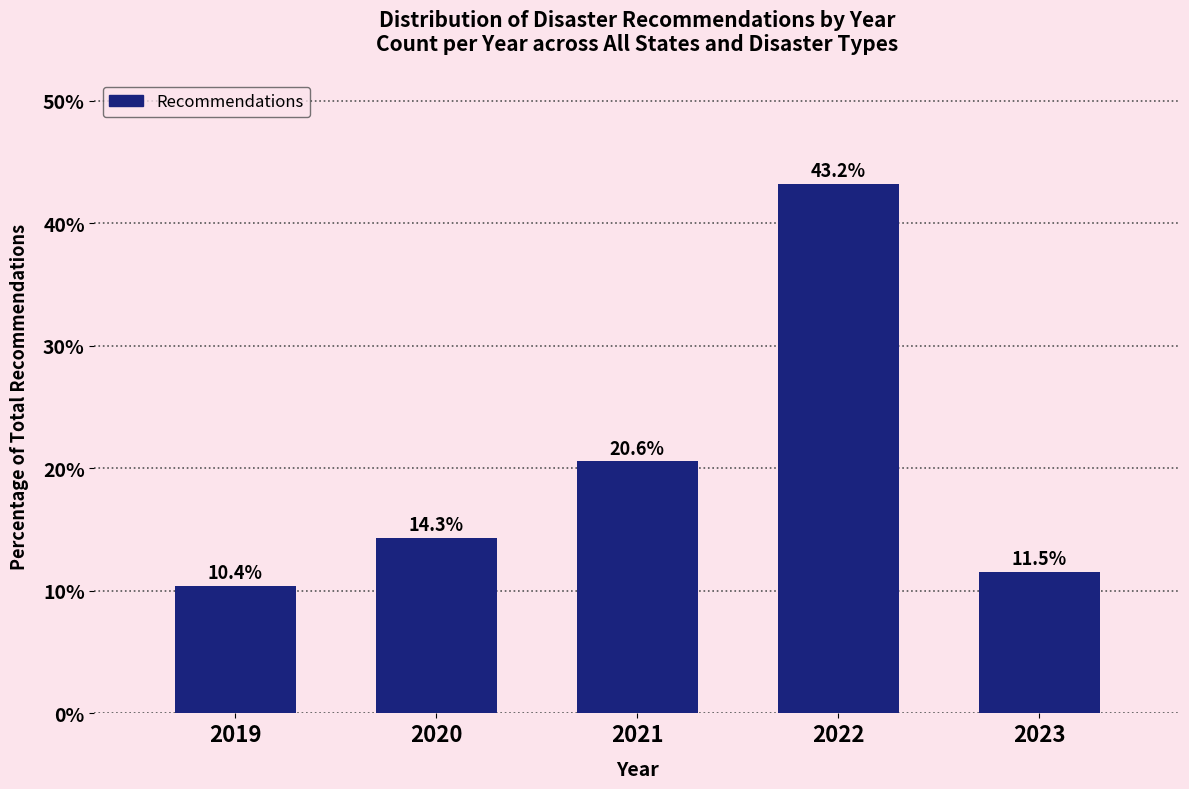

Reading left to right, transcribe all the data shown in this chart.

2019=10.4	2020=14.3	2021=20.6	2022=43.2	2023=11.5